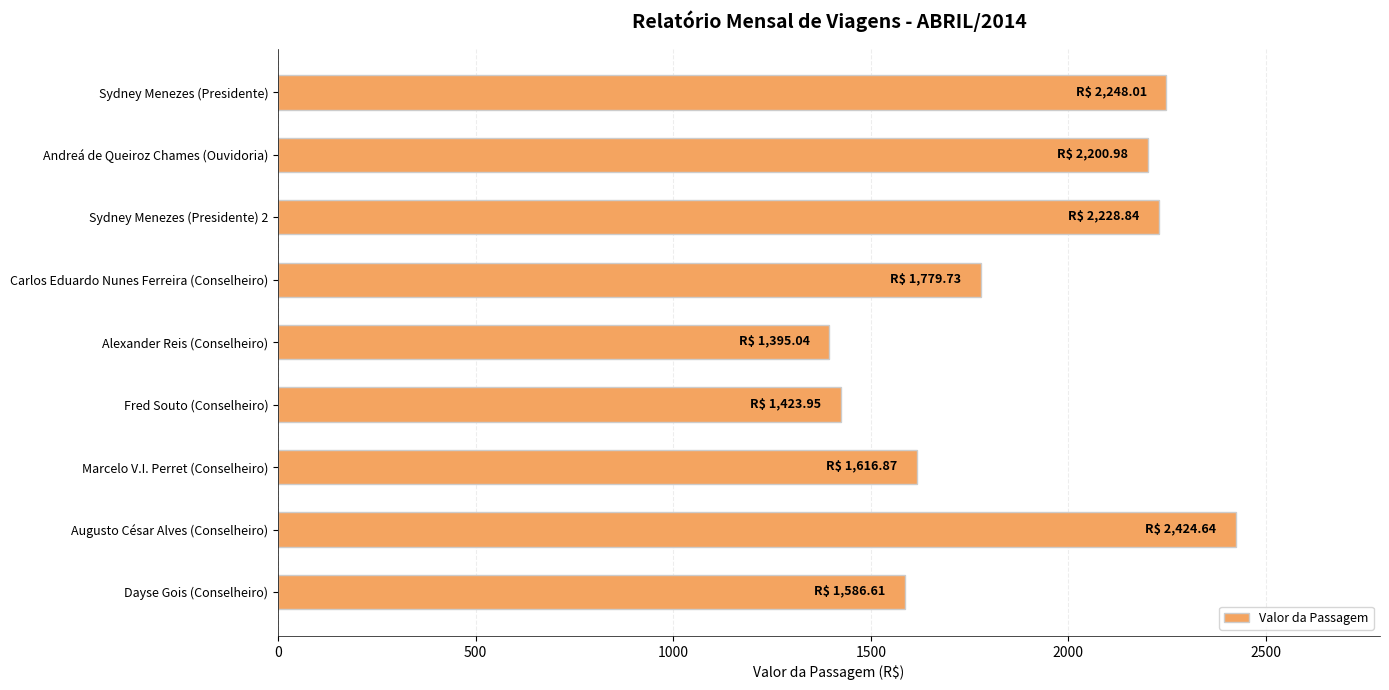

Where is the data nearest to the value 1909?

Carlos Eduardo Nunes Ferreira (Conselheiro)